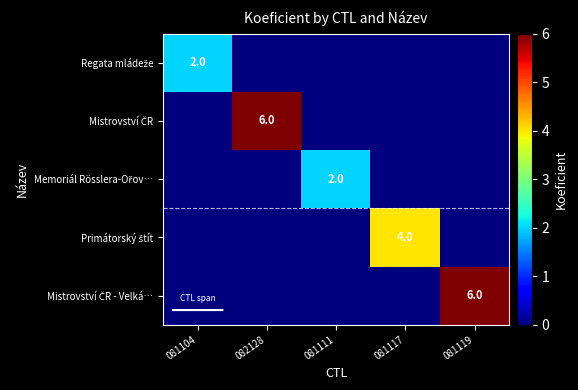

The Memoriál Rösslera-Ořov… series shows -1 at 081117. True or false?

False